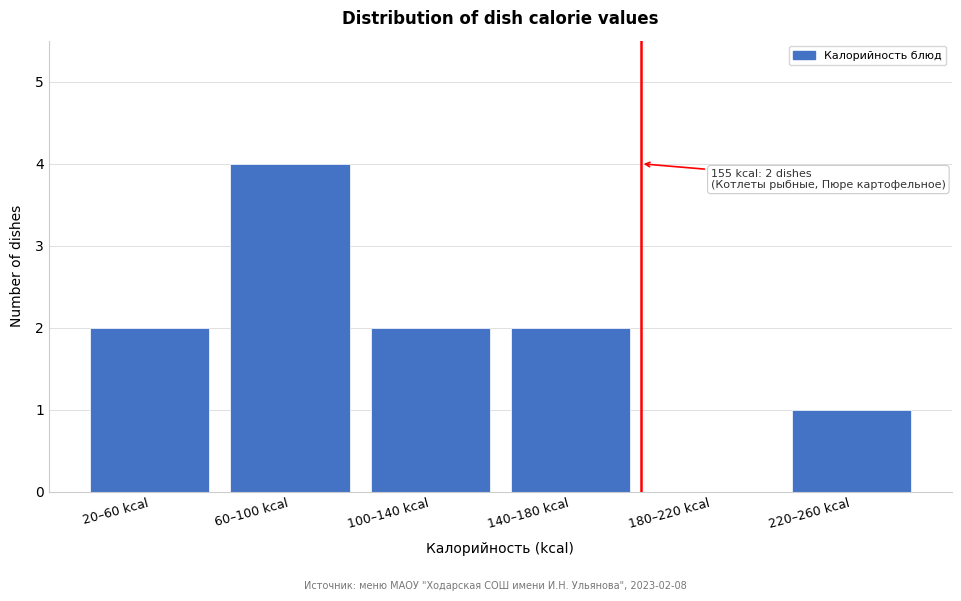

Reading left to right, list all the values displayed in this chart.

20–60 kcal=2	60–100 kcal=4	100–140 kcal=2	140–180 kcal=2	180–220 kcal=0	220–260 kcal=1